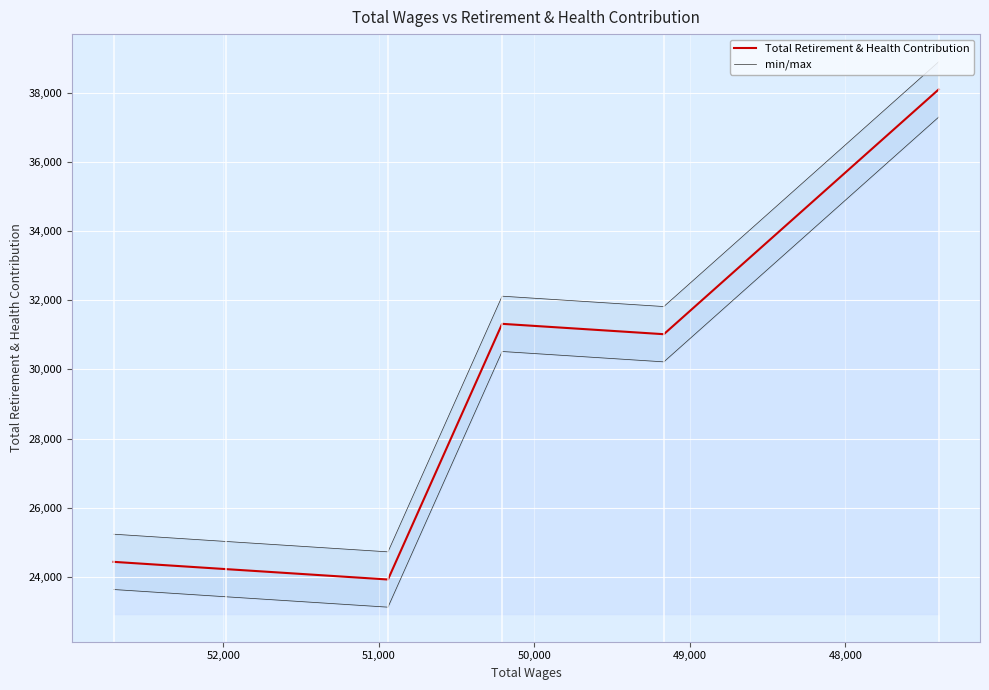

What is the value of the min/max point at the 1st from the left?

25233